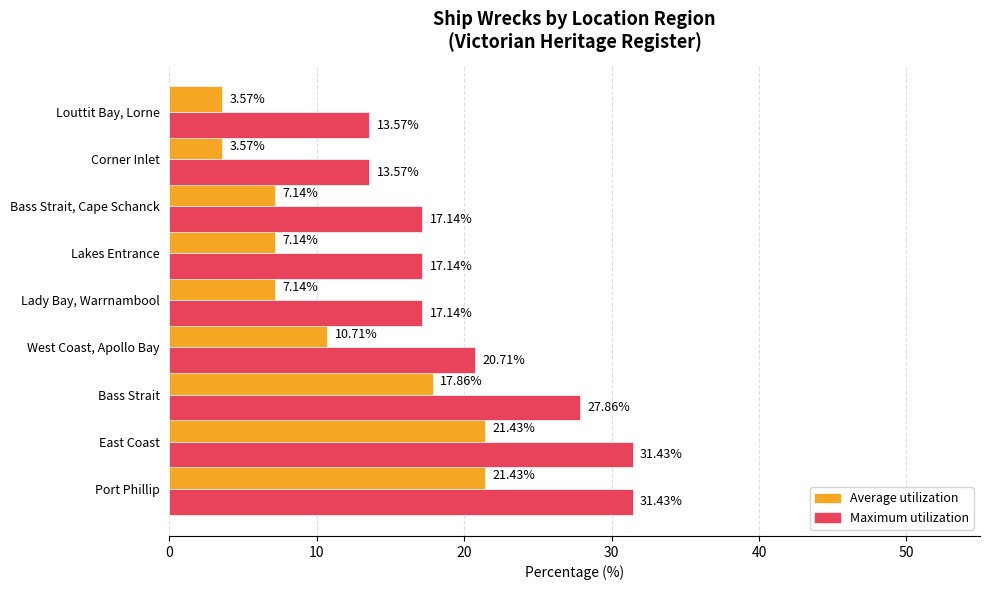

Is the value of Maximum utilization at Port Phillip greater than the value of Average utilization at Lakes Entrance?

Yes